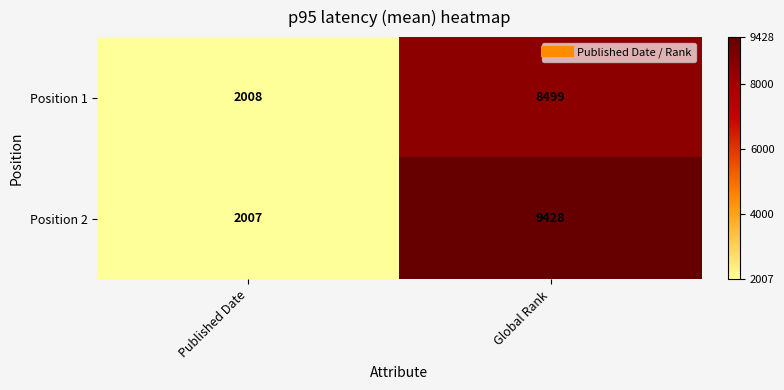

What is the sum of the Position 2 values at Global Rank and Published Date?

11435